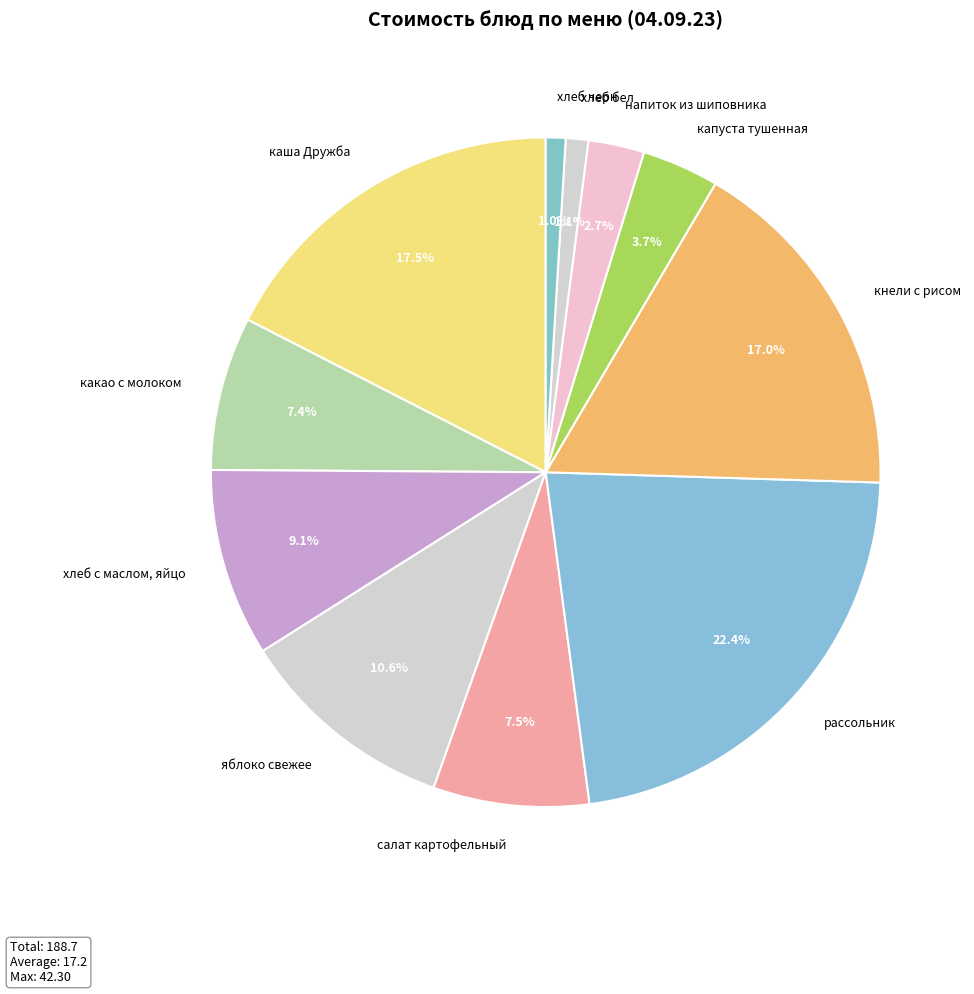

Is the sum of салат картофельный and капуста тушенная greater than half?

No